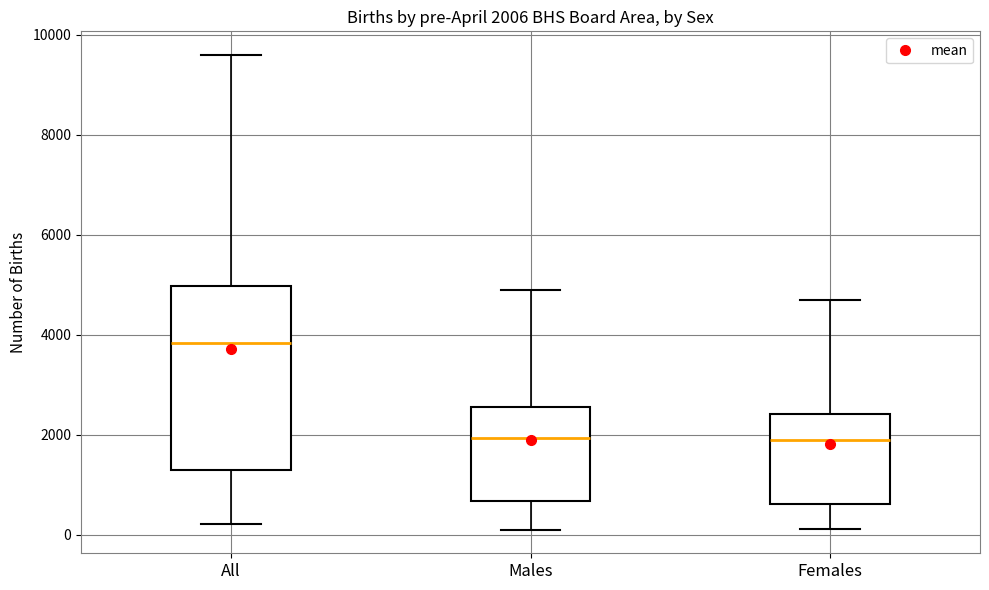

Which box is the tallest, from its lower edge to its upper edge?

All